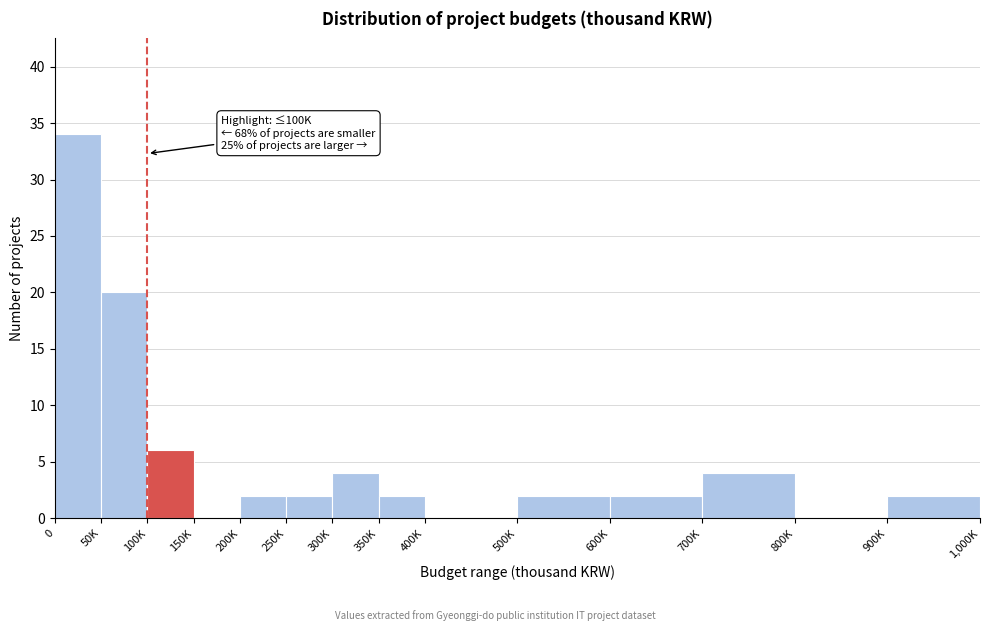

Reading left to right, transcribe all the data shown in this chart.

0=34	50K=20	100K=6	150K=0	200K=2	250K=2	300K=4	350K=2	400K=0	500K=2	600K=2	700K=4	800K=0	900K=2